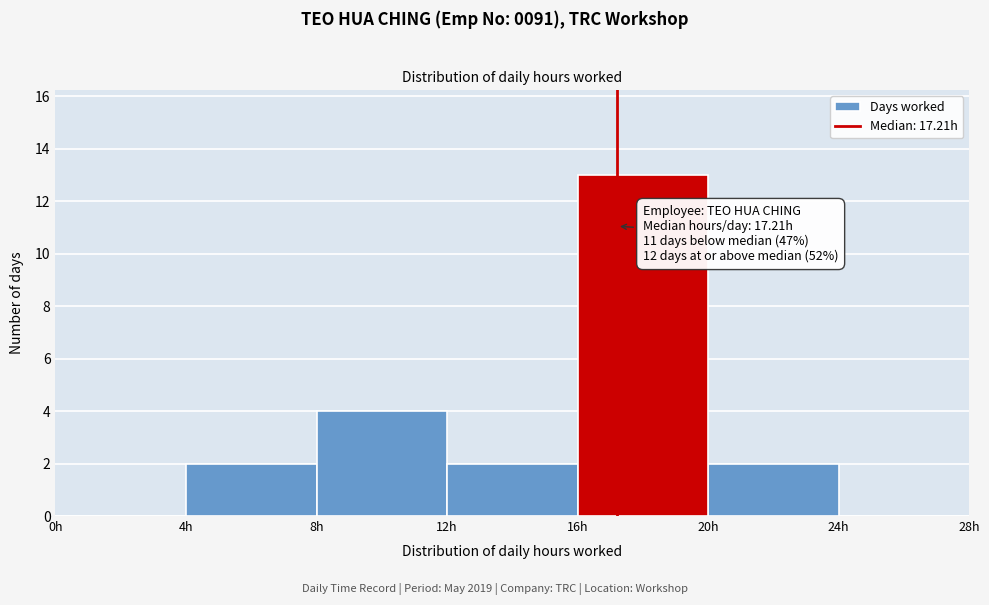

Which range on the x-axis has the tallest bar?

16 to 20